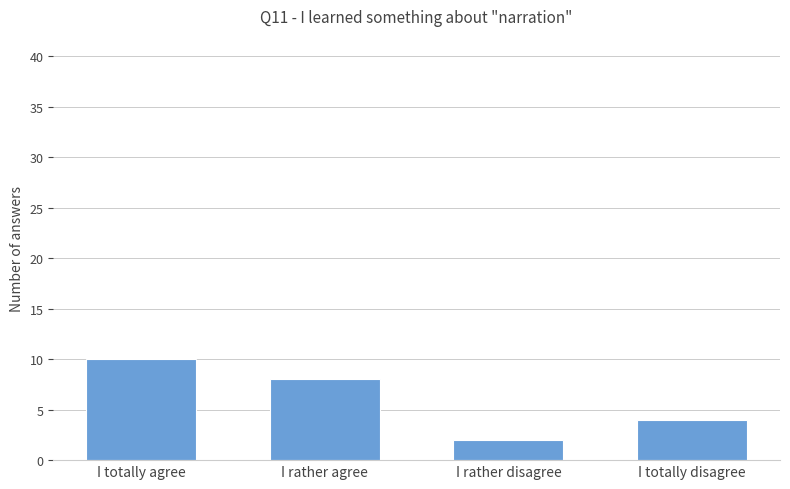

Approximately how many times larger is the value at I rather agree compared to I totally agree?

0.8